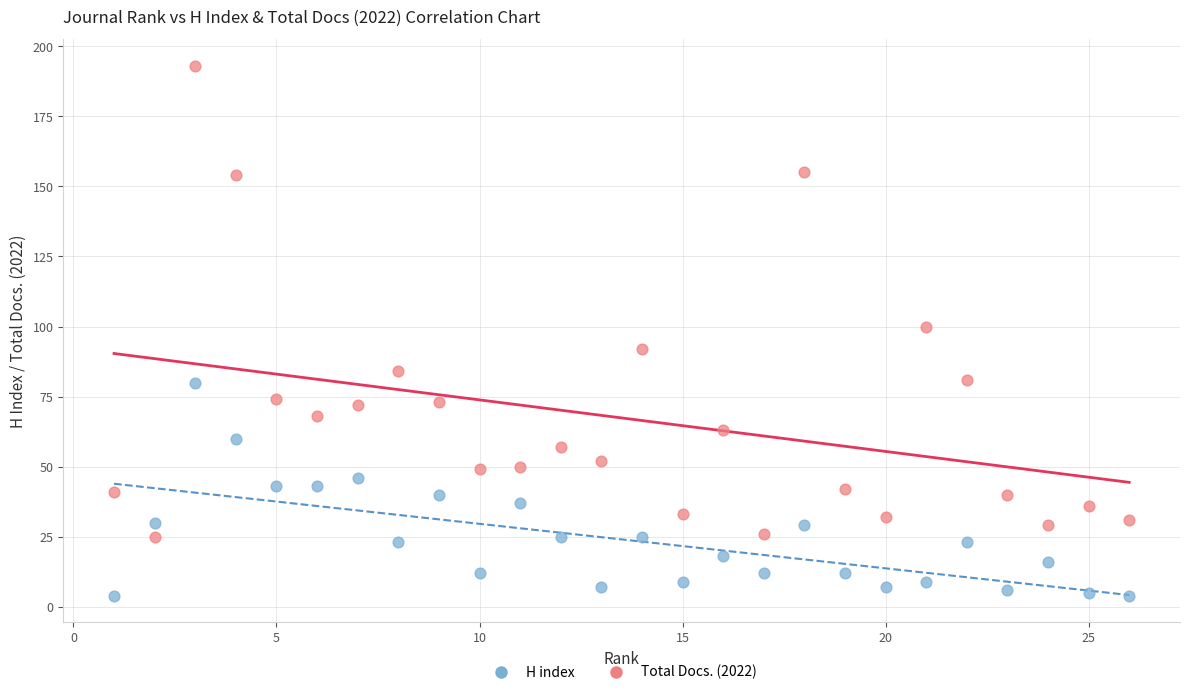

Which series contains the lowest Y value?

H index